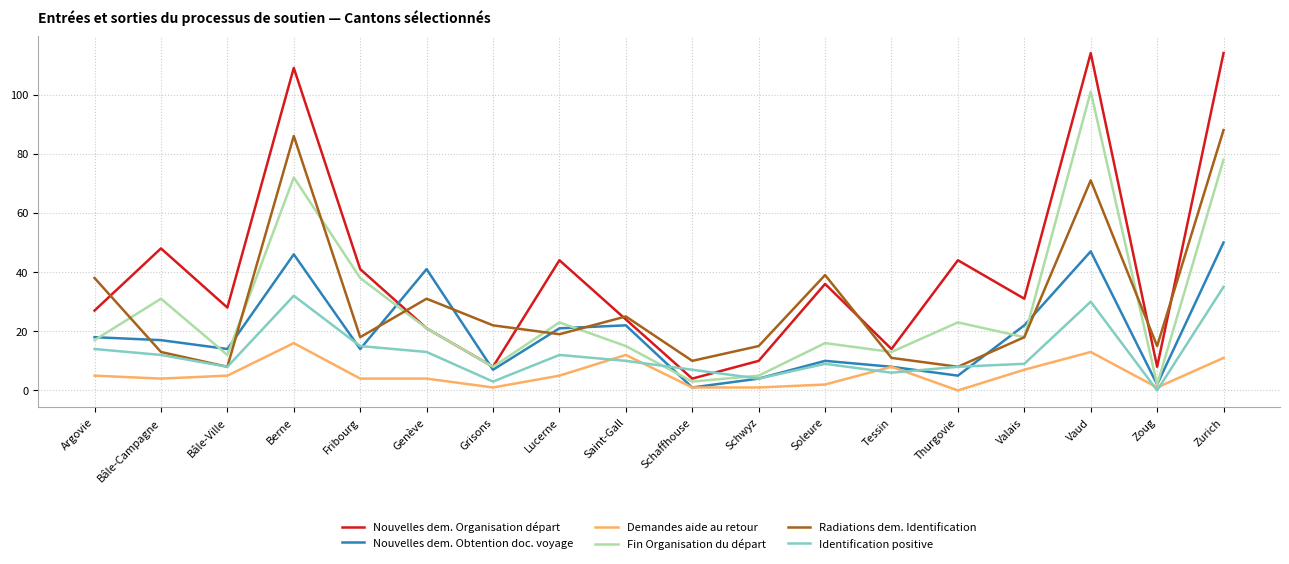

Where do Nouvelles dem. Obtention doc. voyage and Radiations dem. Identification first cross each other?

Argovie and Bâle-Campagne